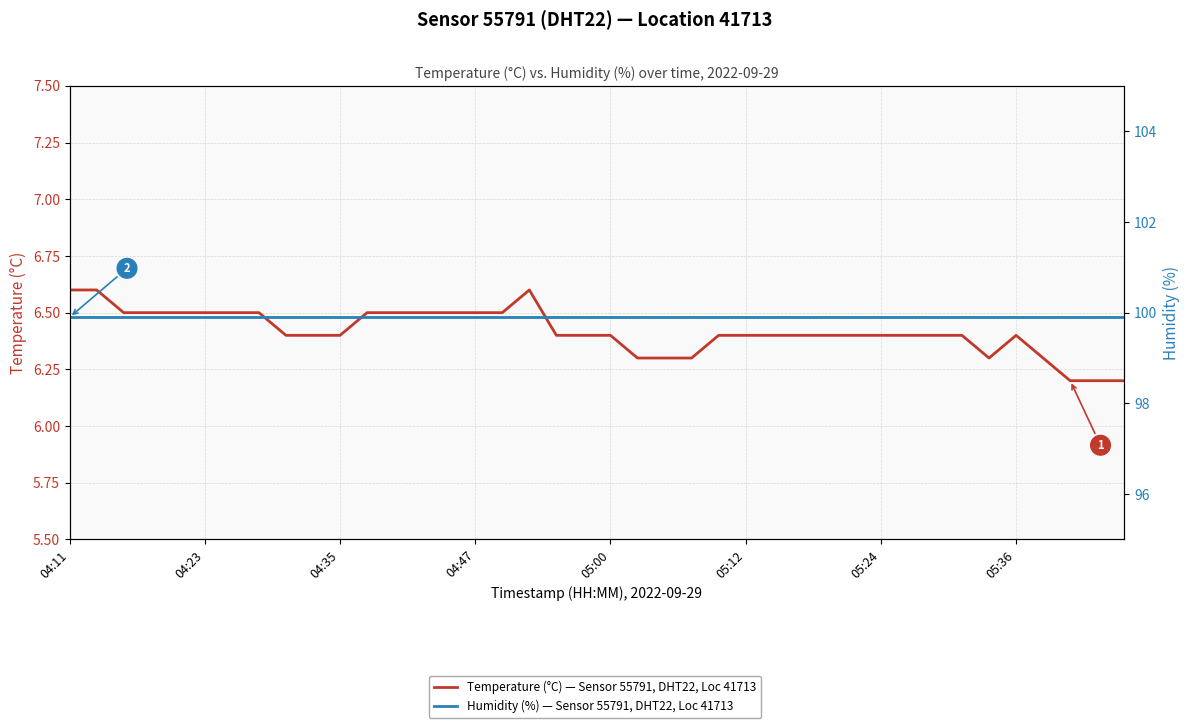

At which category is the sum across all series the highest?

04:11